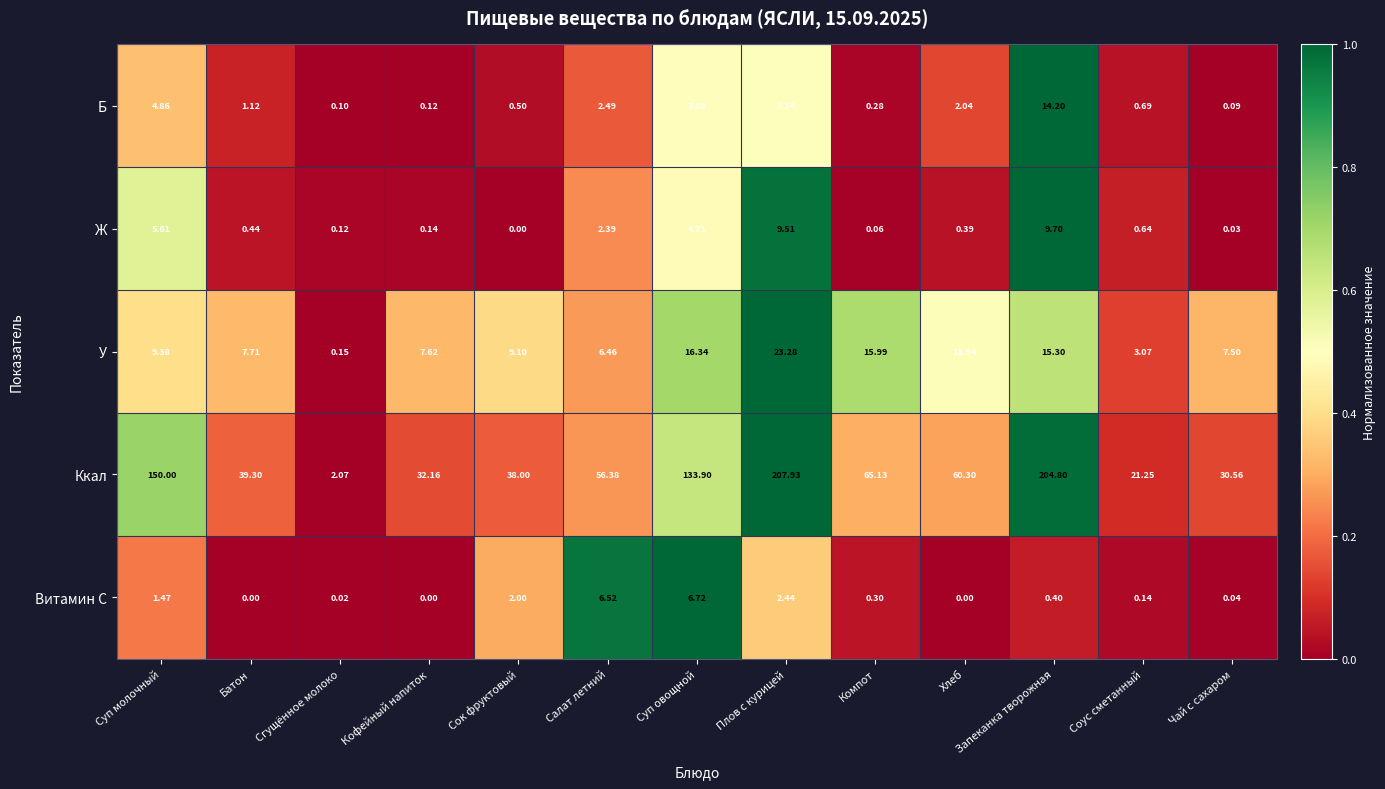

Between Суп молочный and Соус сметанный, which series saw the biggest shift?

Ккал